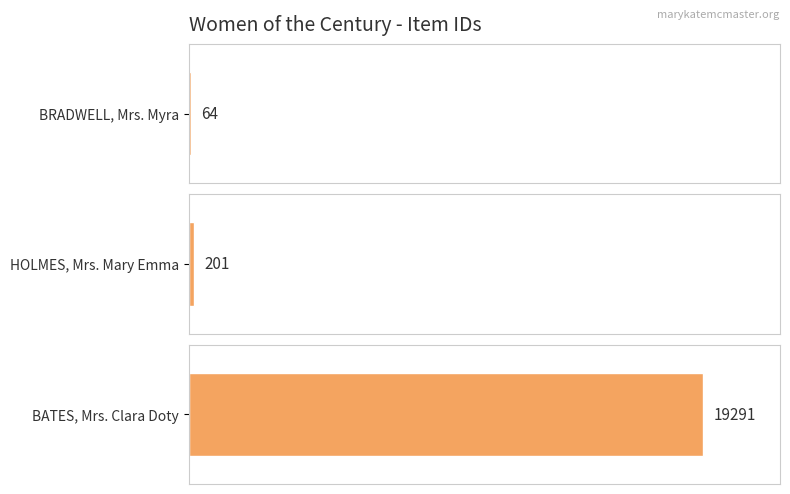

Reading right to left, extract all data points from this chart.

19291	201	64